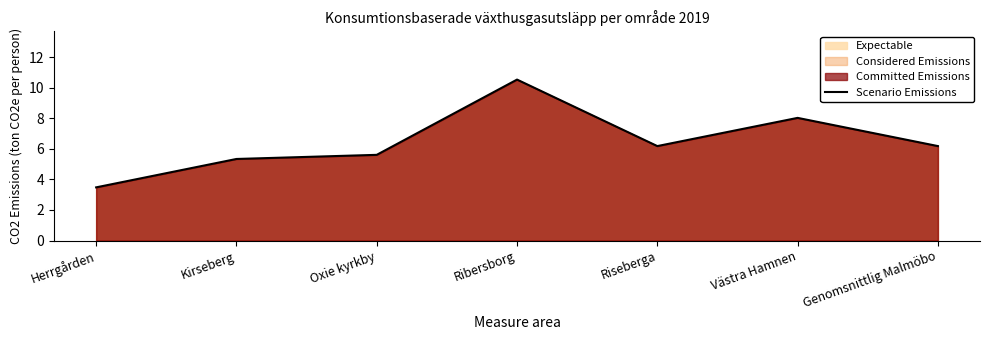

How many values are below 6?

3